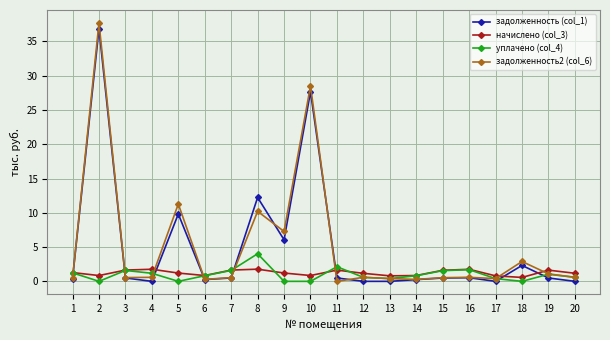

What is the highest value of the уплачено (col_4) series?

4.0